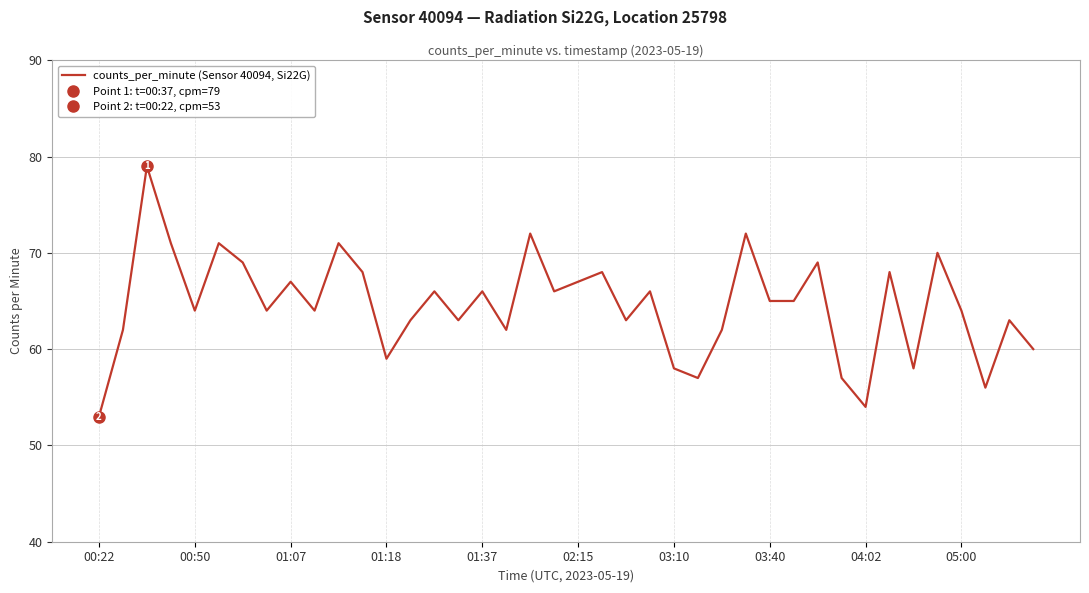

Where is the data nearest to the value 66?

14